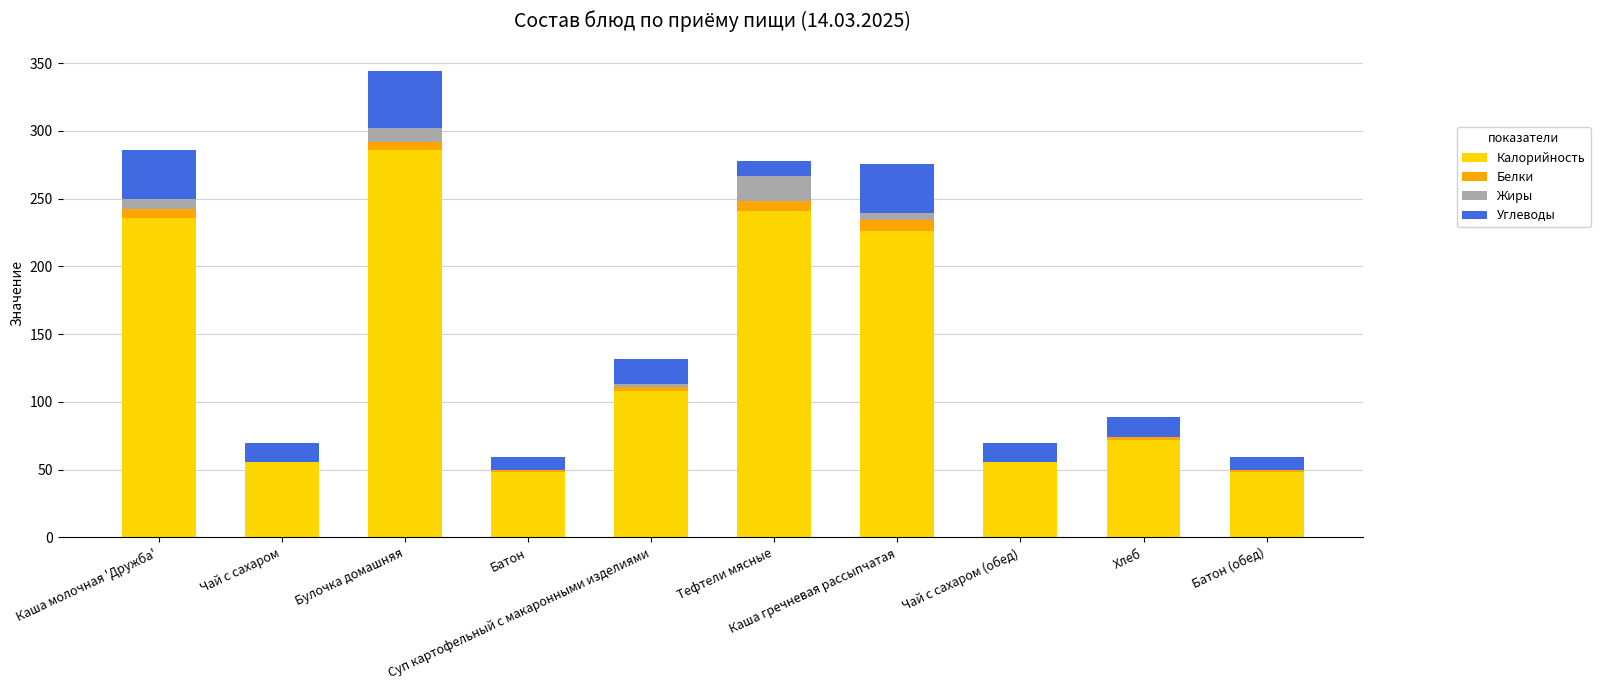

What is the highest value of the Калорийность series?

286.0